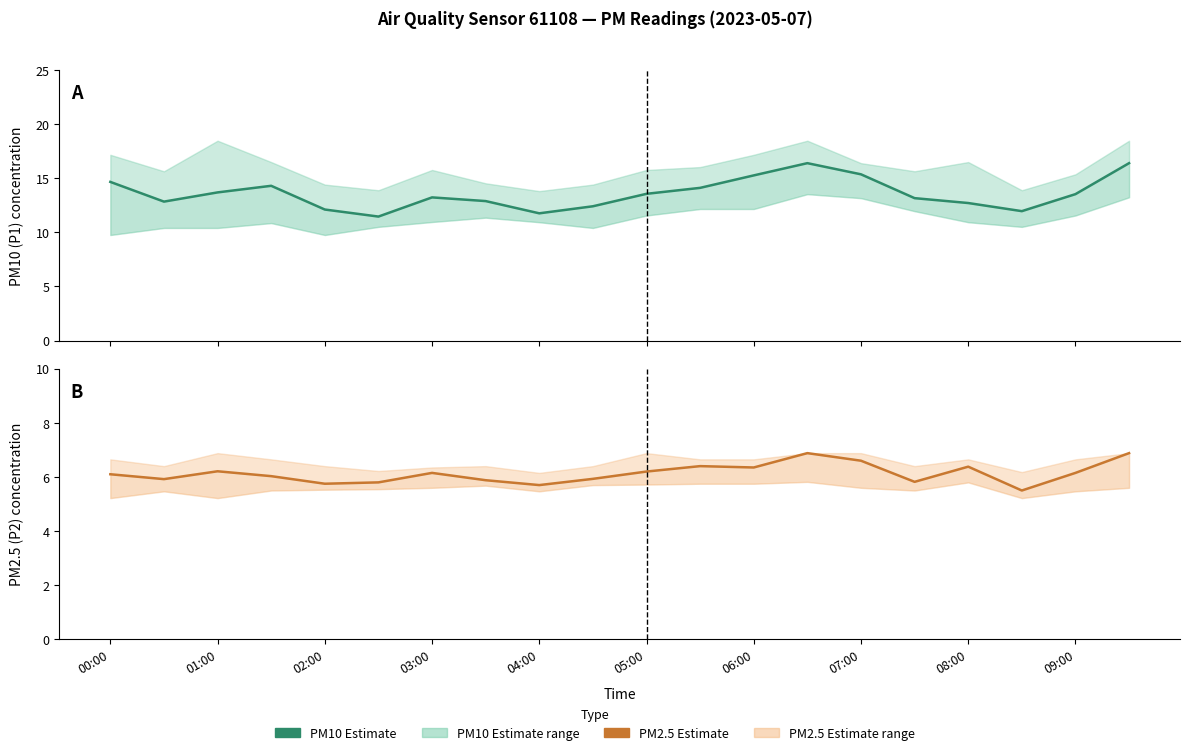

True or false: P1 (PM10) estimate and P2 (PM2.5) estimate intersect in this chart.

False